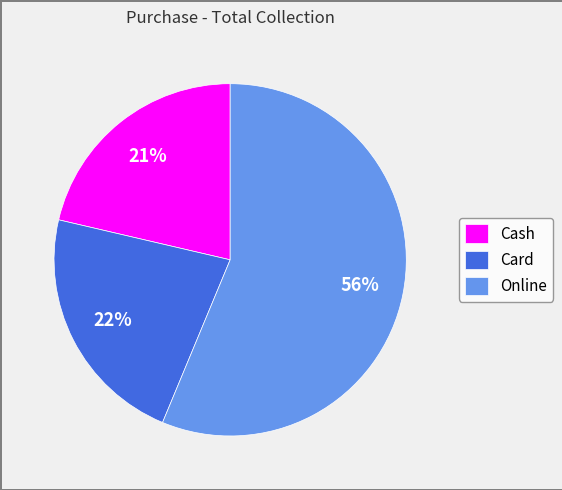

How many segments does this pie chart have?

3